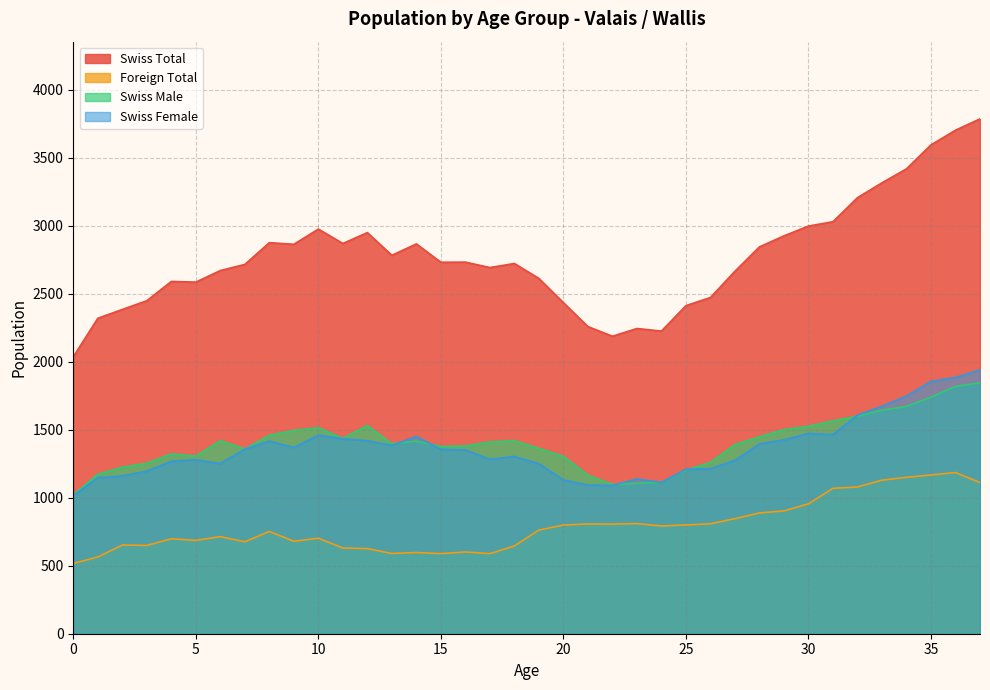

What is the lowest value of the Swiss Female series?

1014